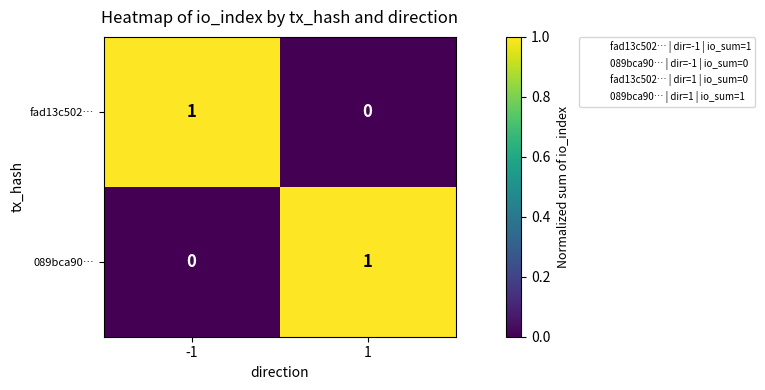

Is it true that fad13c502… equals 0 at 1?

True